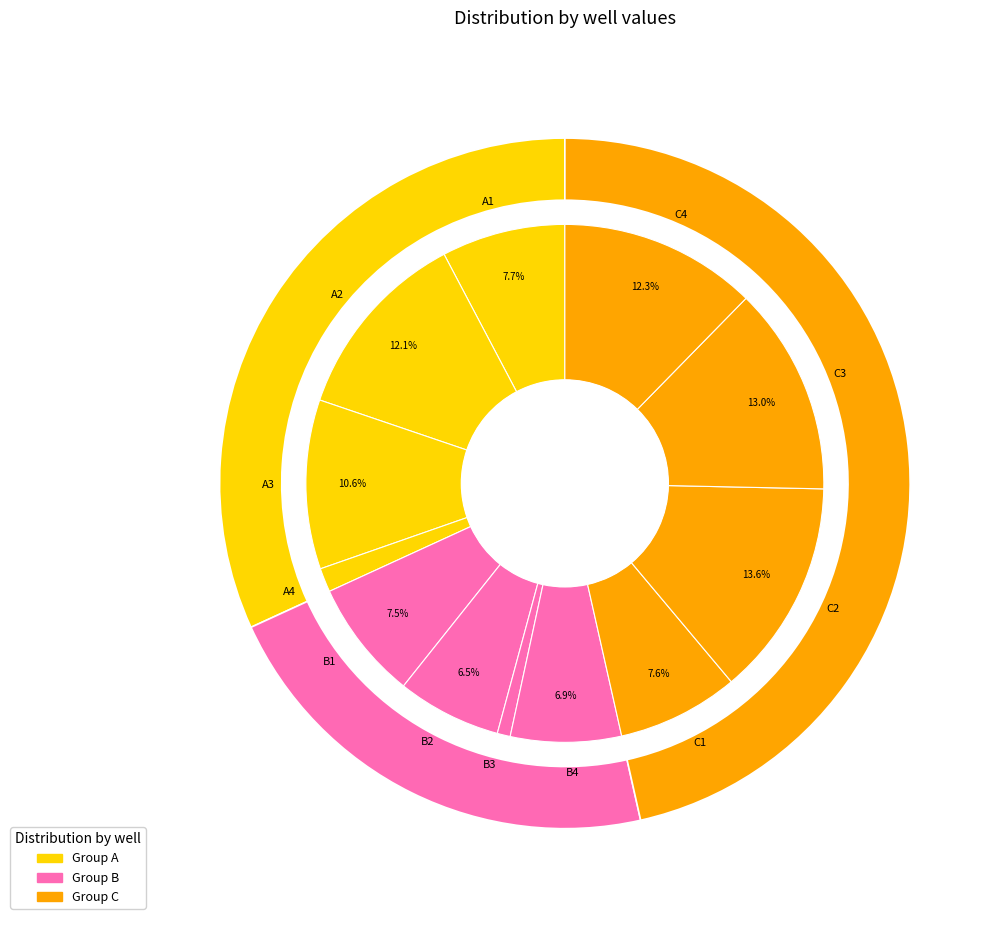

True or false: A1 accounts for 8% of the total.

True